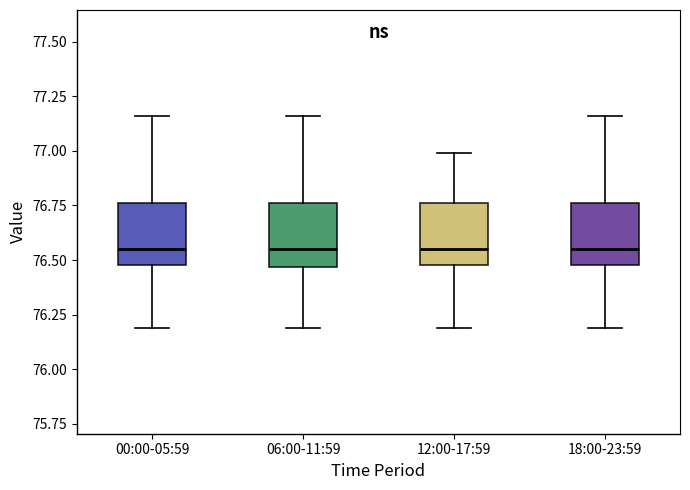

Where is the lower edge of the box for 00:00-05:59 on the y-axis? The values are not printed on the chart, so give them approximately, as read against the axis.

76.50